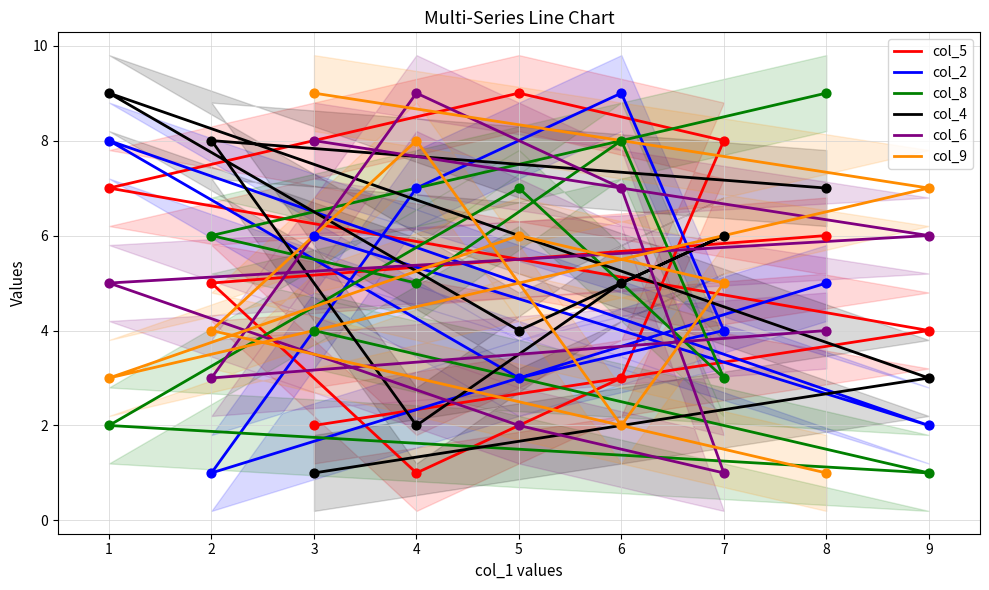

Which series has the widest spread of Y values?

col_5